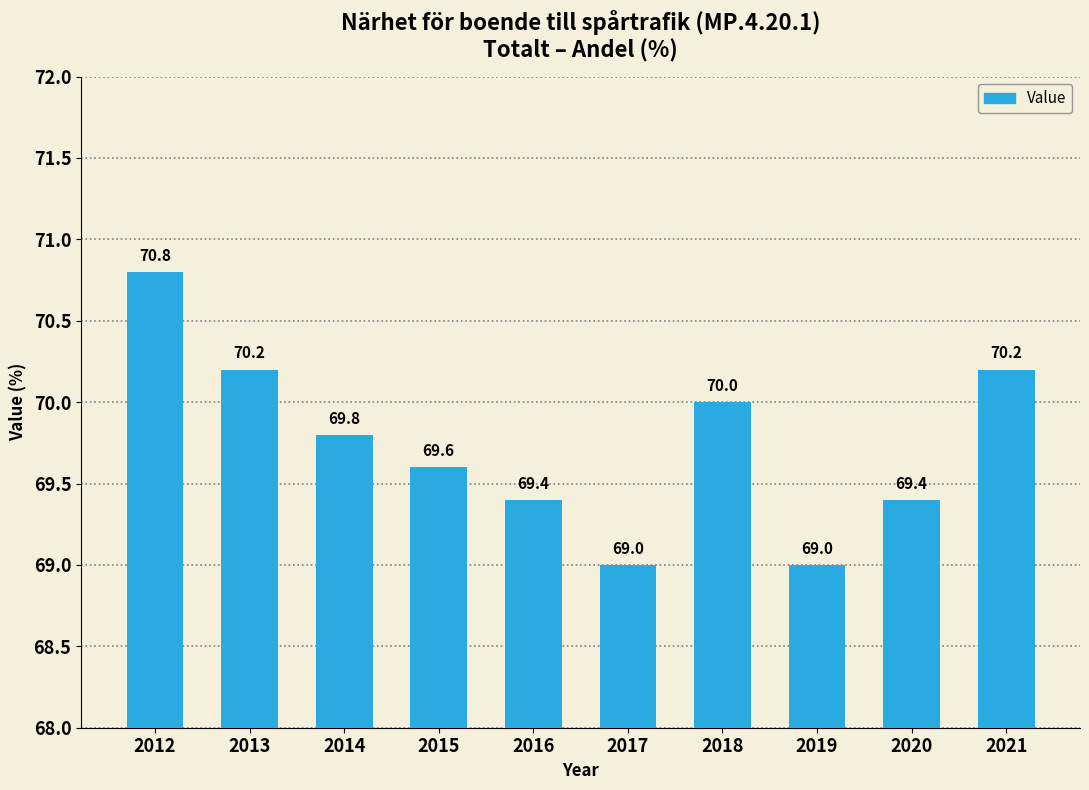

What is the maximum value shown in the chart?

70.8